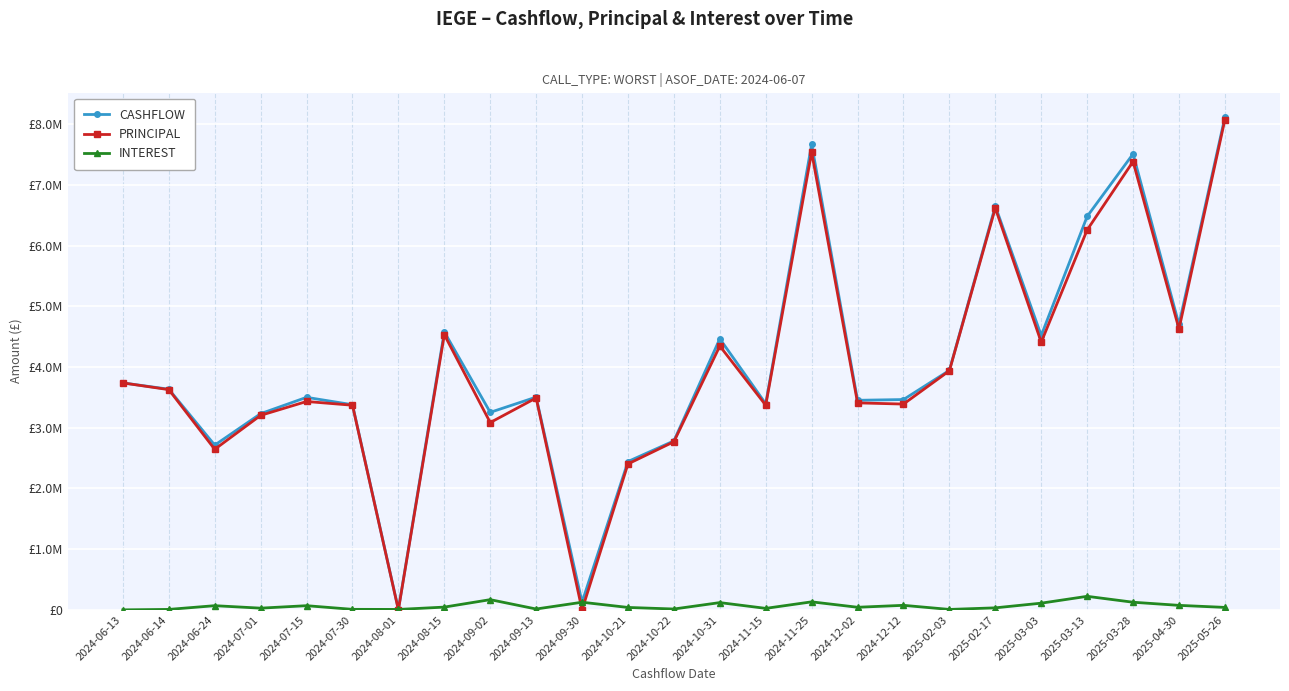

Which series has the largest total across all categories?

CASHFLOW